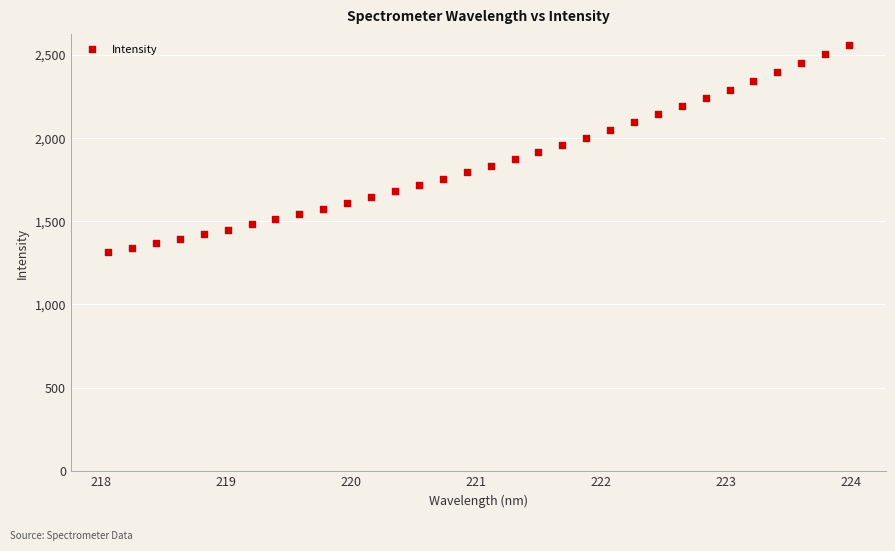

What is the range of X values (max minus min)?

5.9